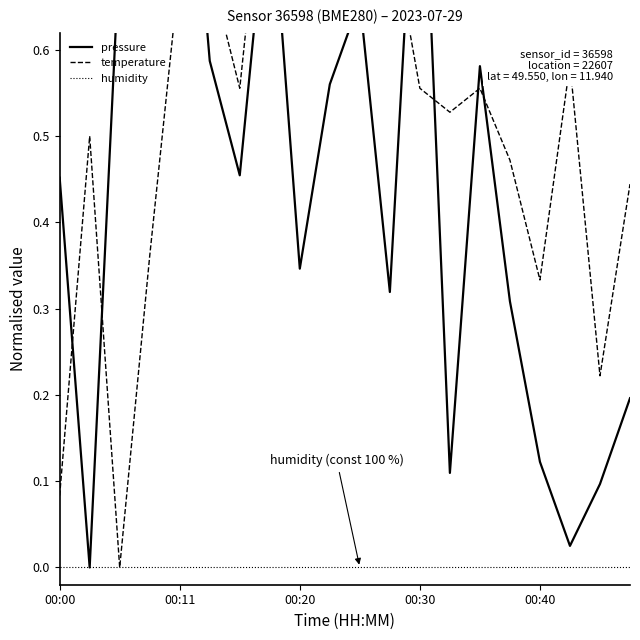

How many lines are shown in the chart?

3